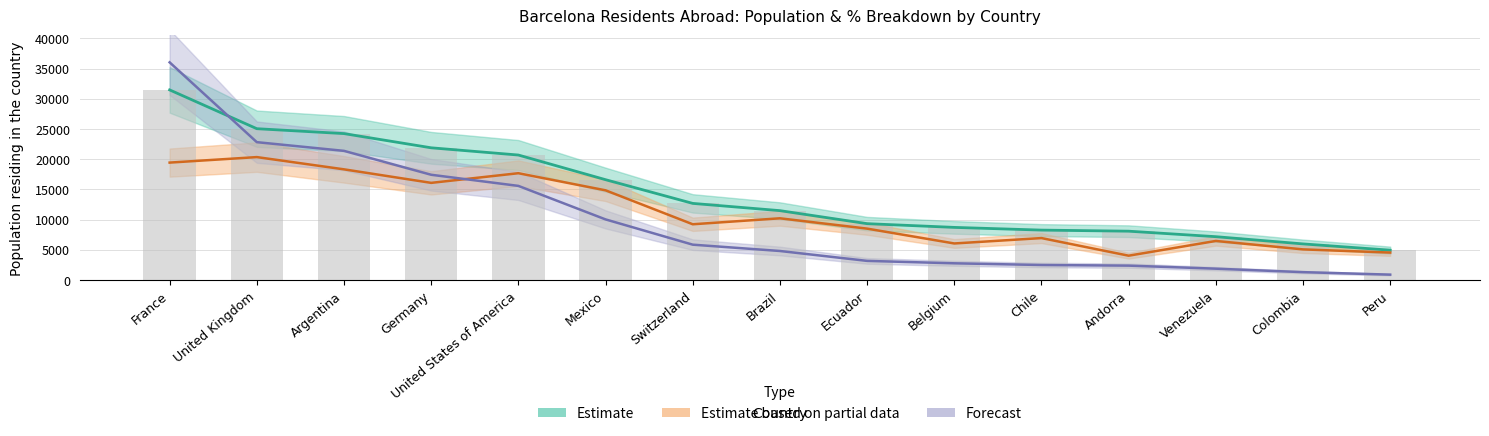

What is the label of the 5th bar from the right?

Chile